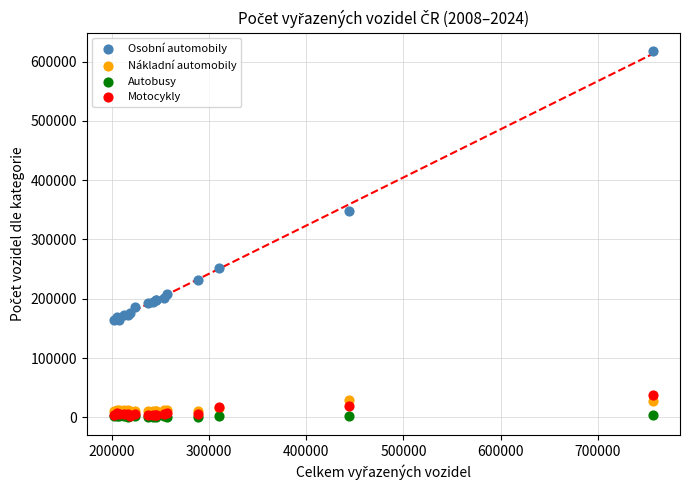

Across all series, what Y value is closest to 309533?

348143